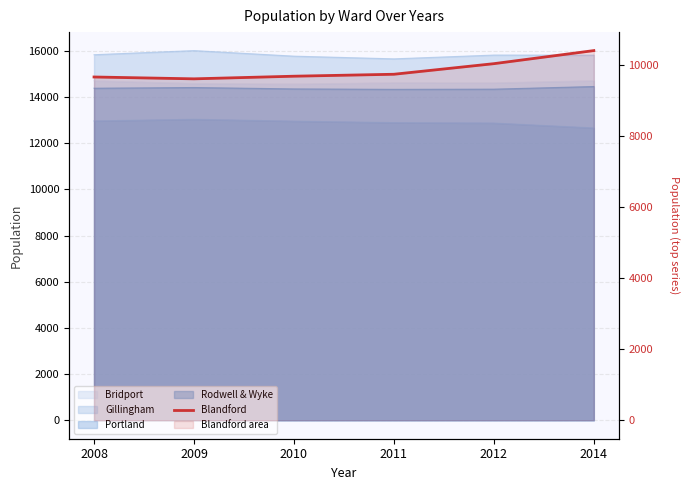

Approximately how many times larger is the value at 2012 compared to 2010?

1.0